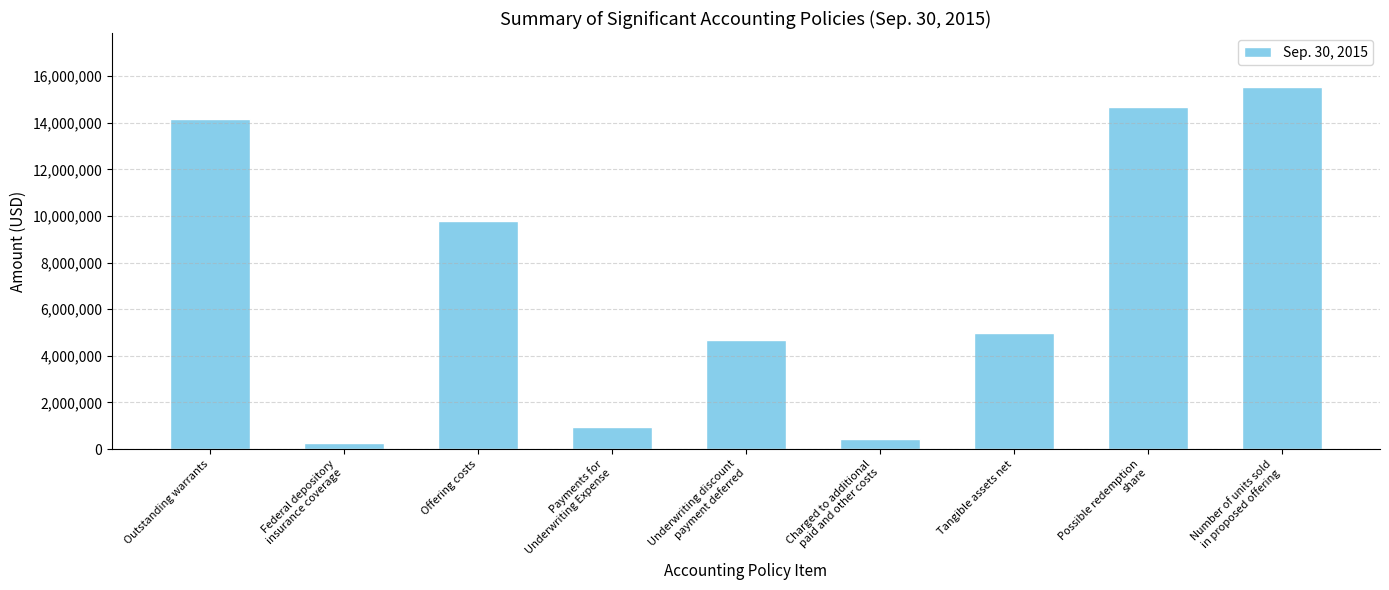

At which category does the chart reach its minimum across all series?

Federal depository
insurance coverage